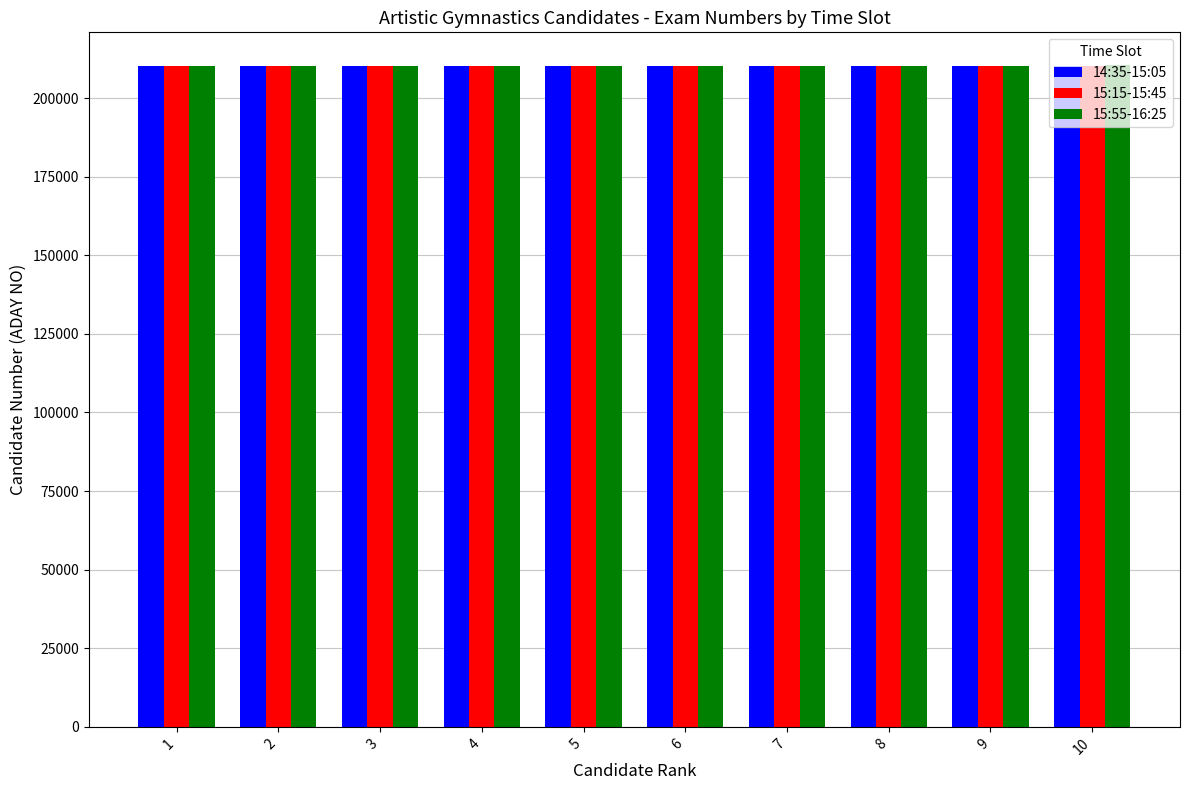

What is the greatest value displayed?

210382